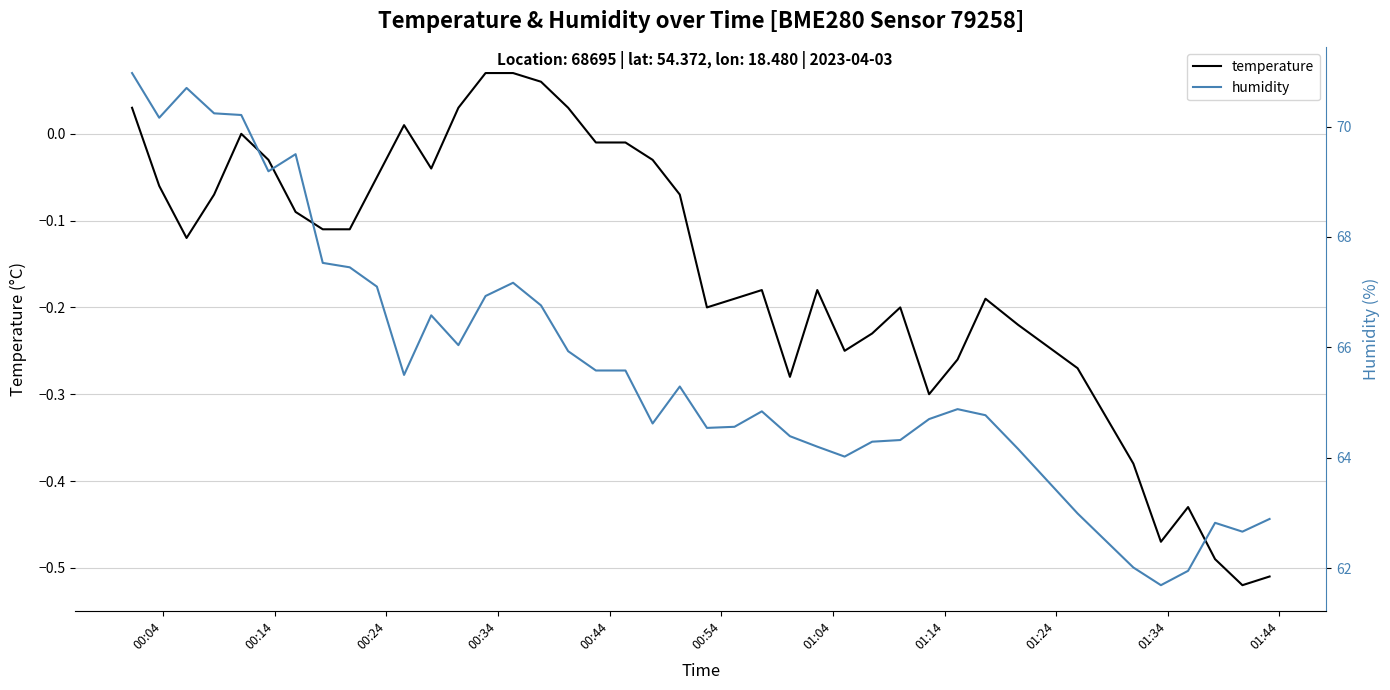

How many data points does each series have?

40